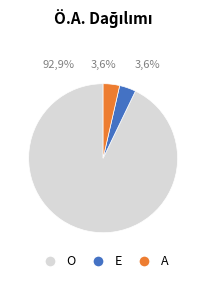

How many slices are in this pie chart?

3